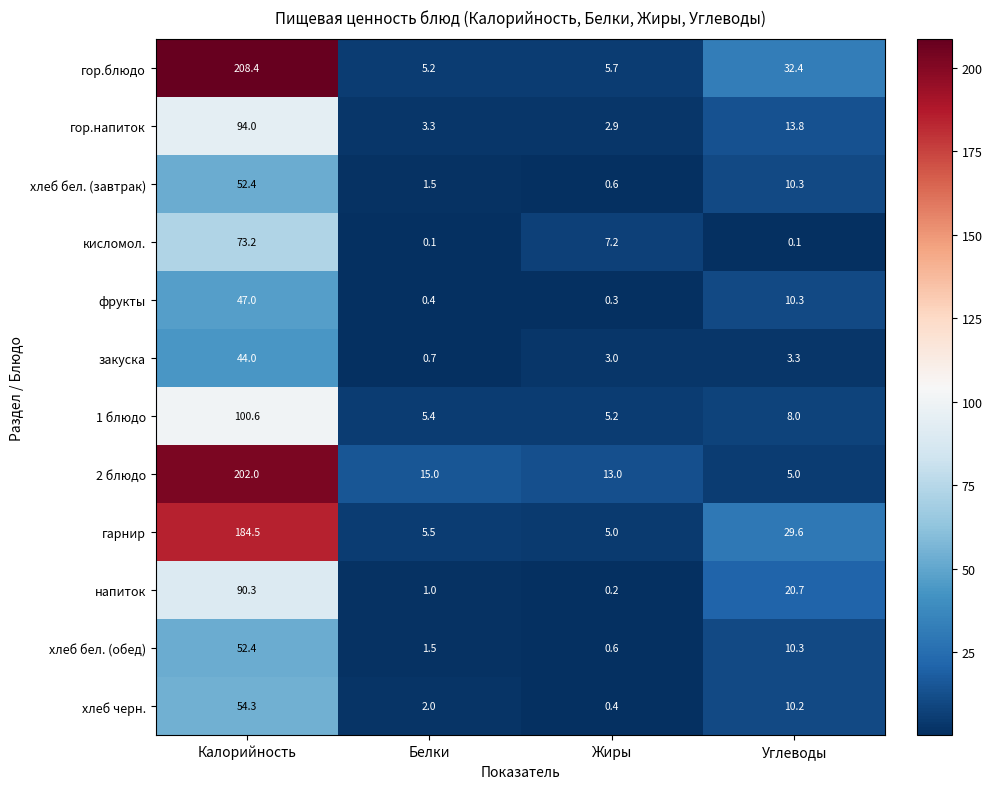

What is the total value across all series at Белки?

41.6